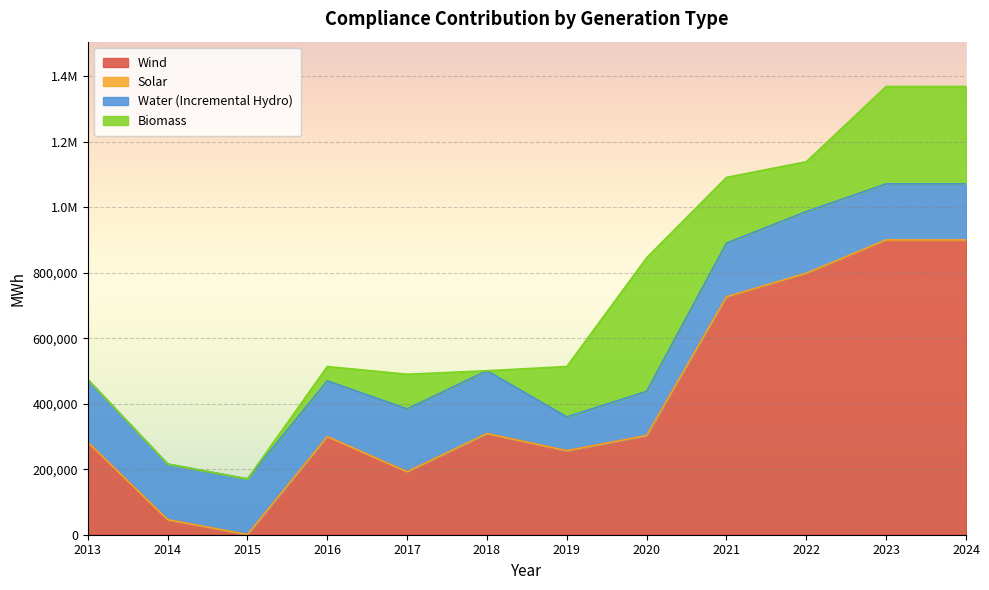

Where is Wind nearest to the value 449929?

2018